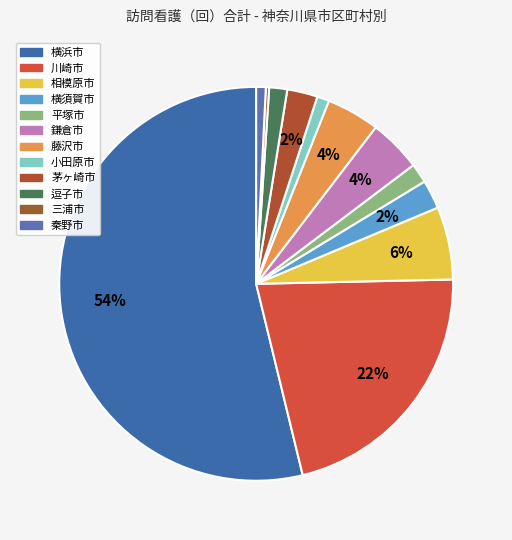

To the nearest percent, what percentage of the pie is 小田原市?

1%